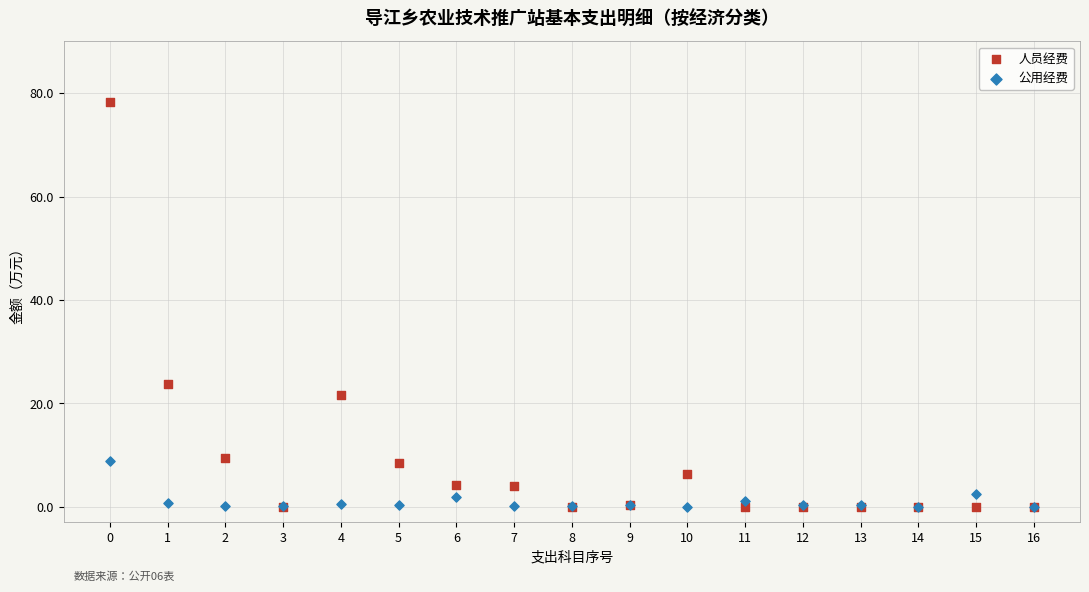

Across all series, what Y value is closest to 39?

23.8